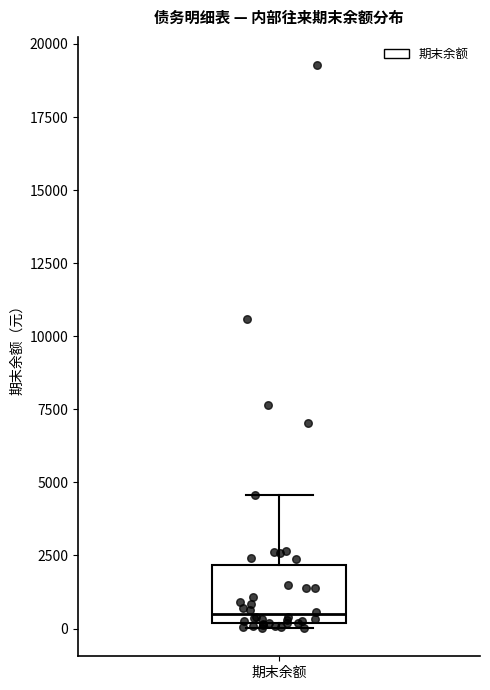

Transcribe this box plot: give where the median line is, the range the box spans, and where the two whiskers end, as read against the y-axis. The values are not printed on the chart, so give them approximately, as read against the axis.

median 500, box 0 to 2000, whiskers 0 (just below the box's lower edge) to 4500